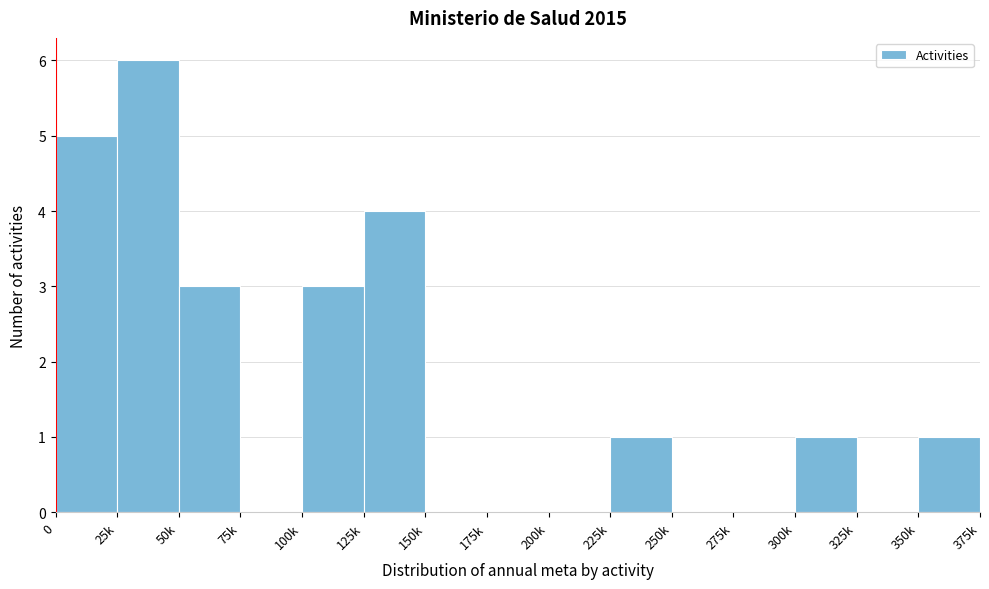

Reading right to left, what are all the values shown in this chart?

350k=1	325k=0	300k=1	275k=0	250k=0	225k=1	200k=0	175k=0	150k=0	125k=4	100k=3	75k=0	50k=3	25k=6	0=5